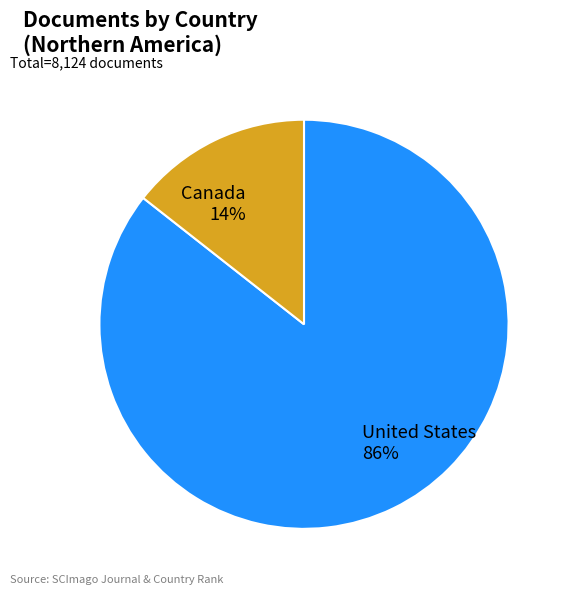

Count the number of slices in the pie.

2